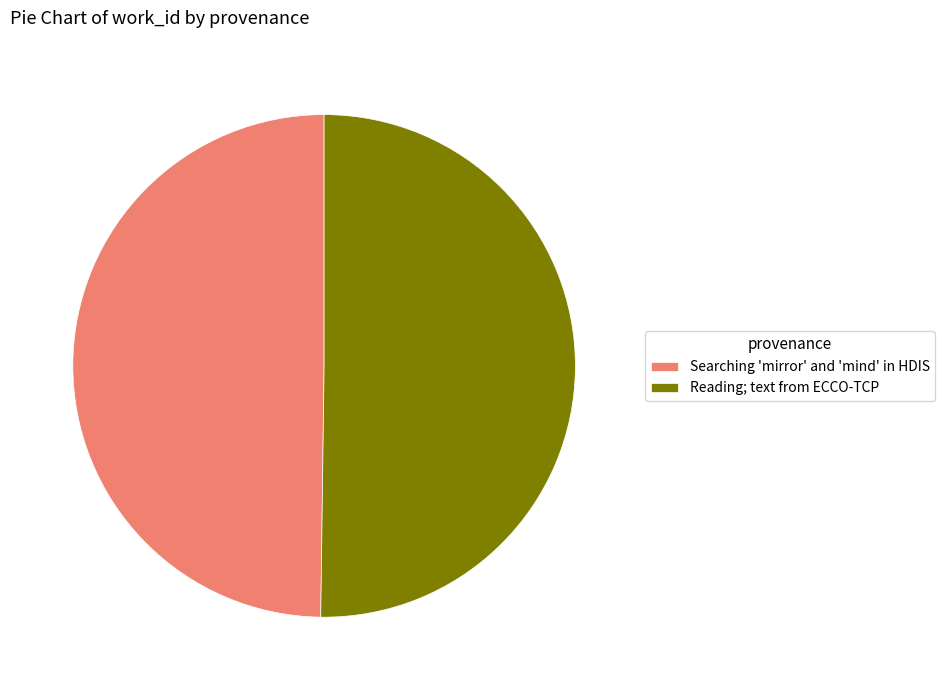

Is it true that Searching 'mirror' and 'mind' in HDIS is 61% of the pie?

False